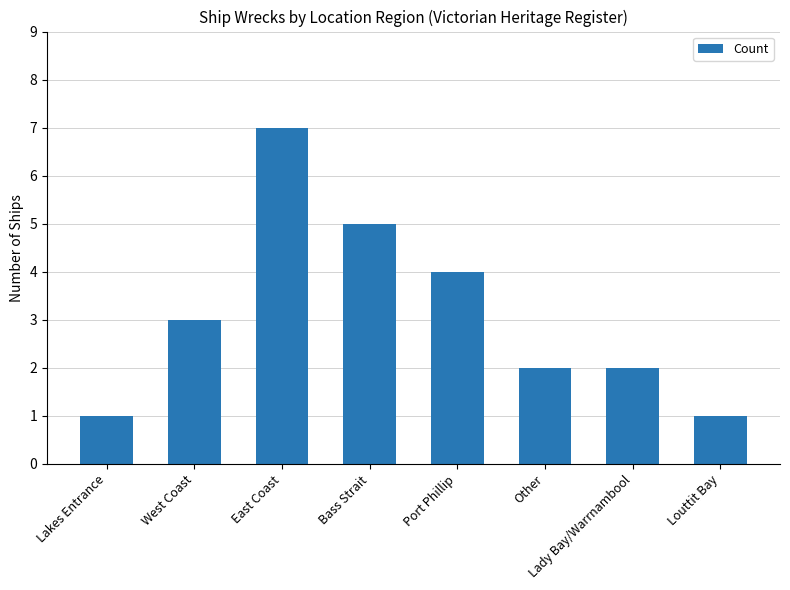

What is the difference between the second highest and second lowest values?

4